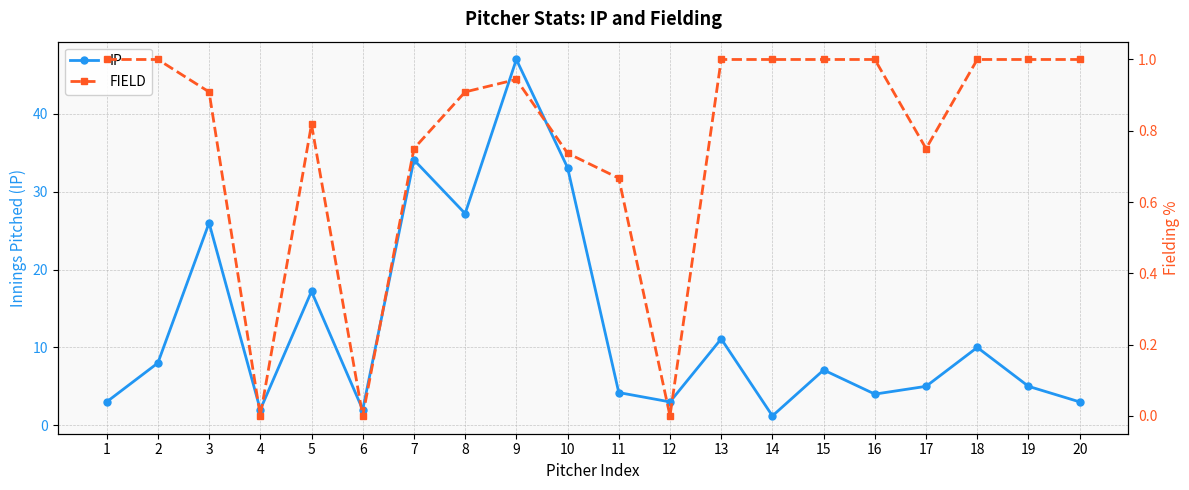

How many data points does each series have?

20